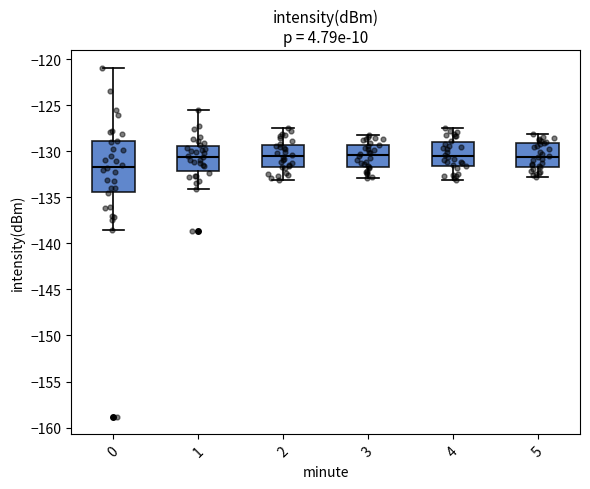

Reading left to right, read every box against the y-axis: the position of its median line, the range the box covers, and the ends of its whiskers. The values are not printed on the chart, so give them approximately, as read against the axis.

0: median -131.5, box -134.5 to -129.0, whiskers -138.5 to -121.0
1: median -130.5, box -132.0 to -129.5, whiskers -134.0 to -125.5
2: median -130.5, box -131.5 to -129.0, whiskers -133.0 to -127.5
3: median -130.5, box -131.5 to -129.5, whiskers -133.0 to -128.0
4: median -130.5, box -131.5 to -129.0, whiskers -133.0 to -127.5
5: median -130.5, box -131.5 to -129.0, whiskers -133.0 to -128.0